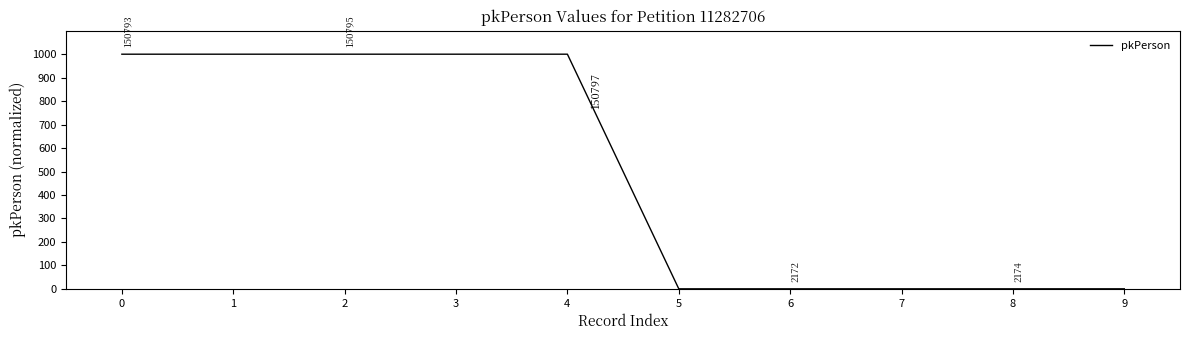

How many values are above zero?

9